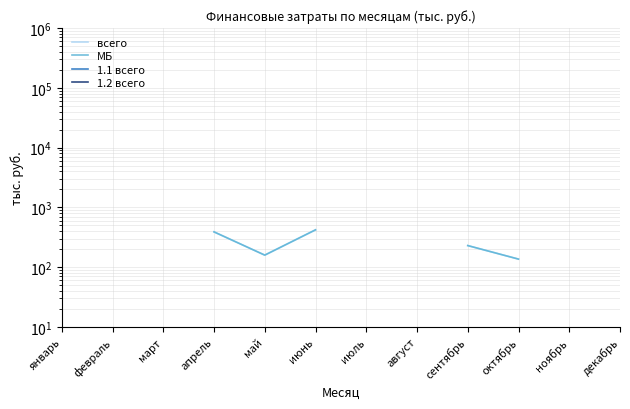

What position from the right is октябрь?

3